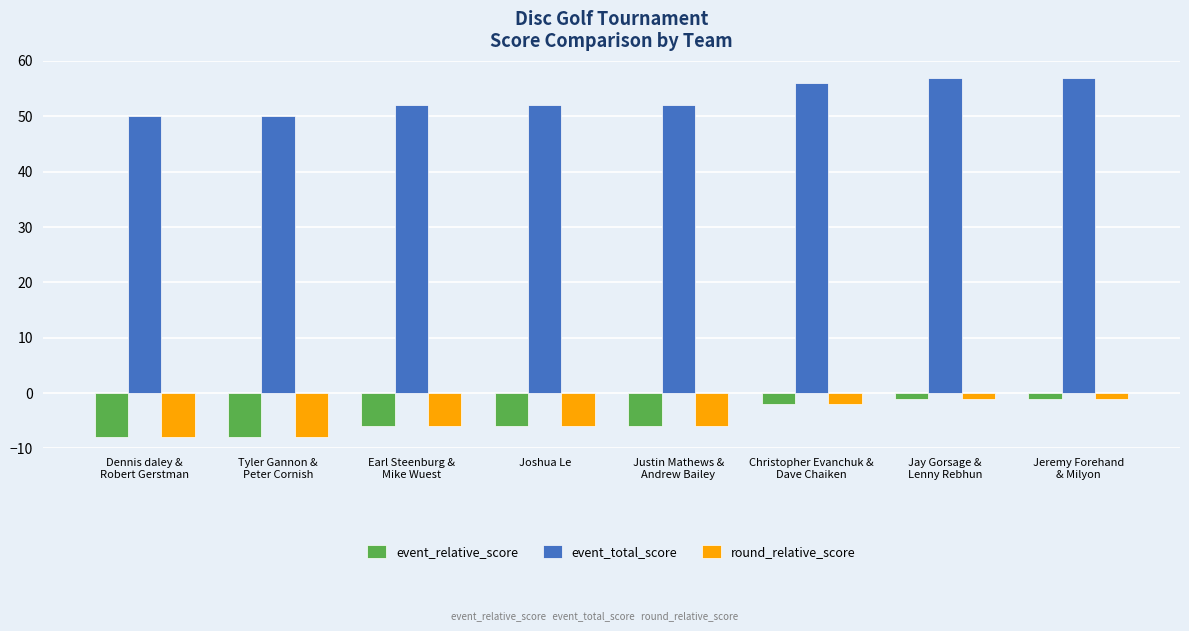

How many bars are there in total?

24